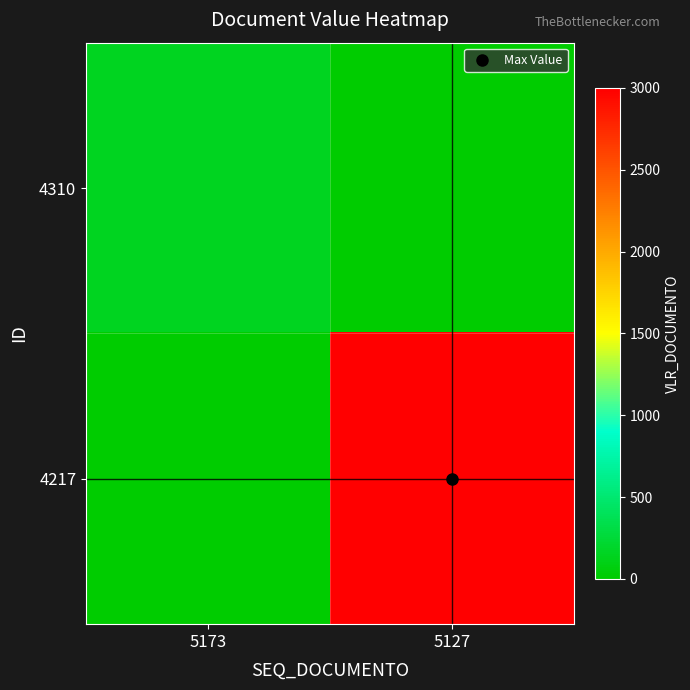

What is the spread (max minus min) of values at 5127?

3000